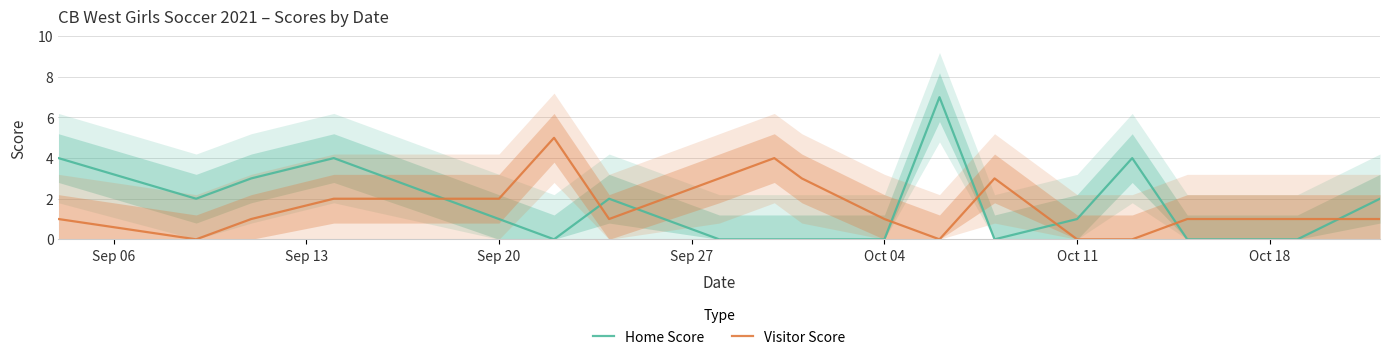

How many times do Visitor Score and Home Score cross each other?

8